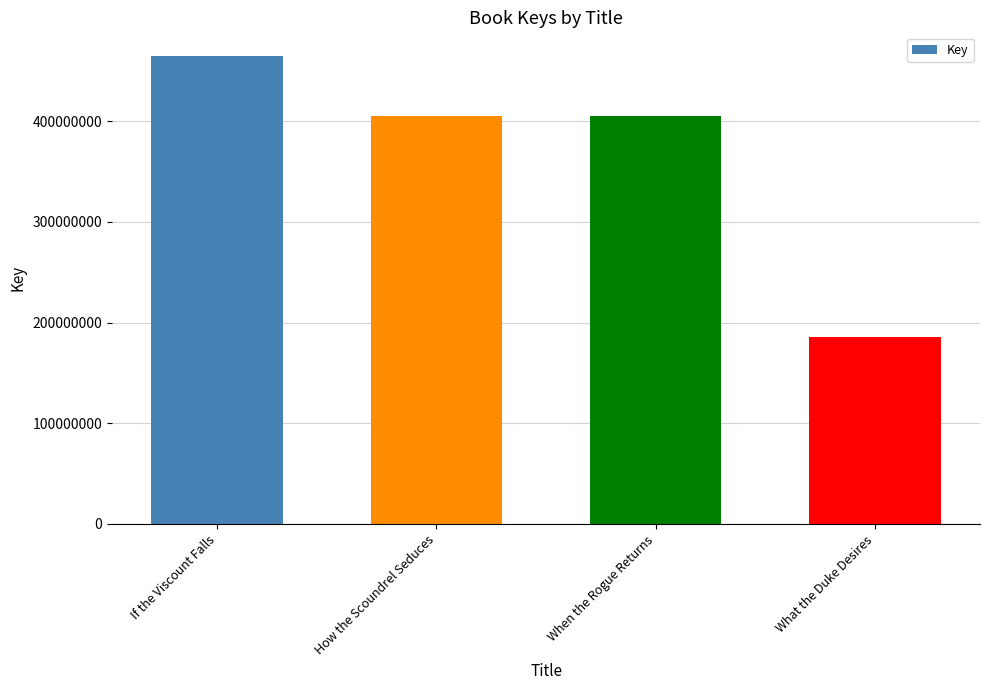

What is the difference between the maximum and minimum values?

279792624